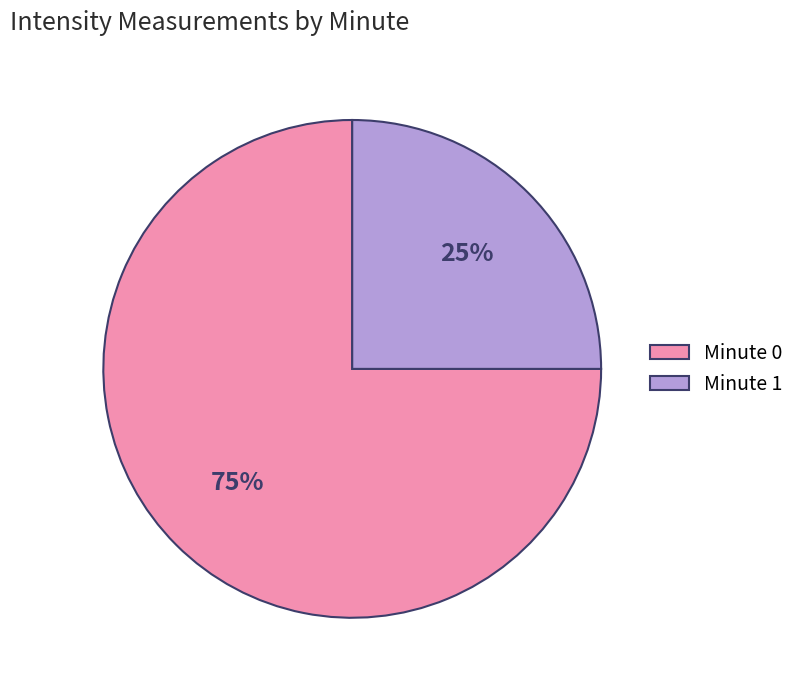

What is the smallest slice in the pie chart?

Minute 1